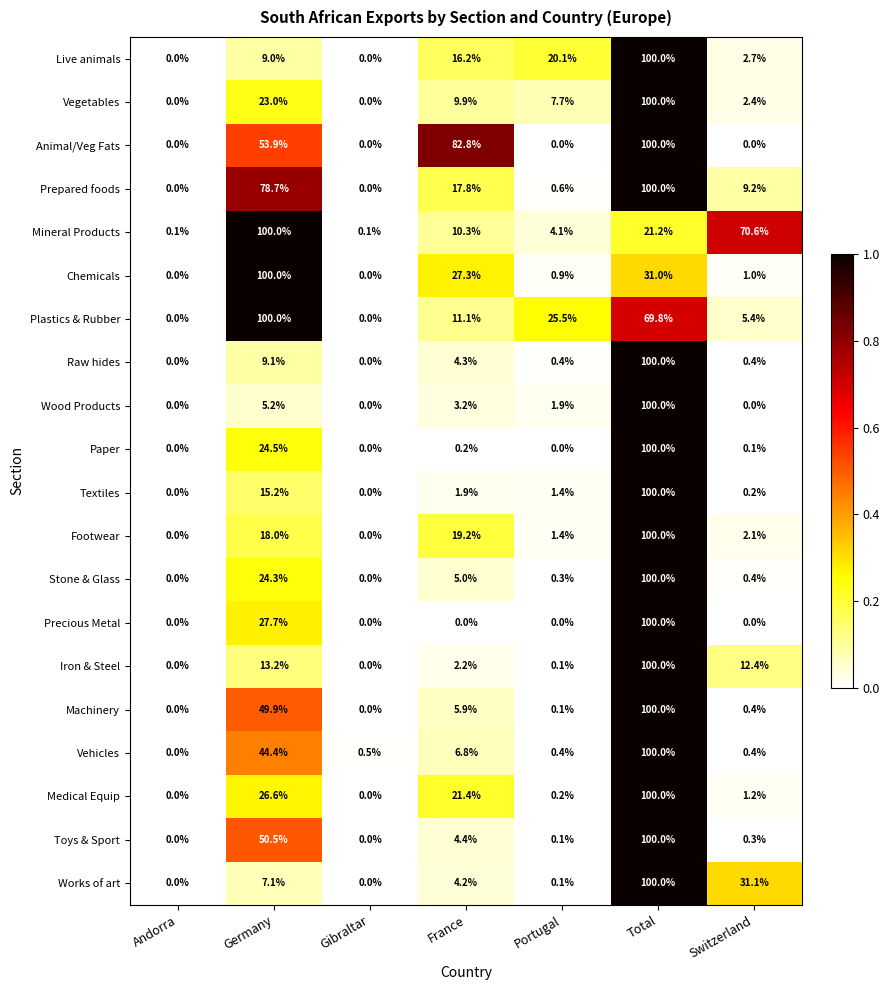

What is the difference between the Toys & Sport values at Gibraltar and Total?

100.0